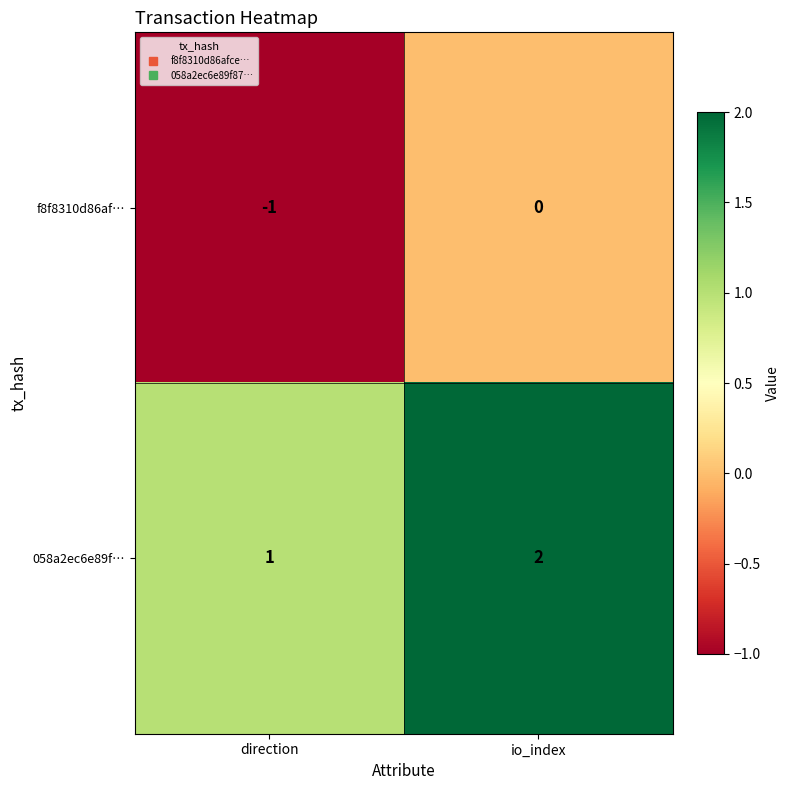

Rank the series by their maximum value, from highest to lowest.

058a2ec6e89f…, f8f8310d86af…